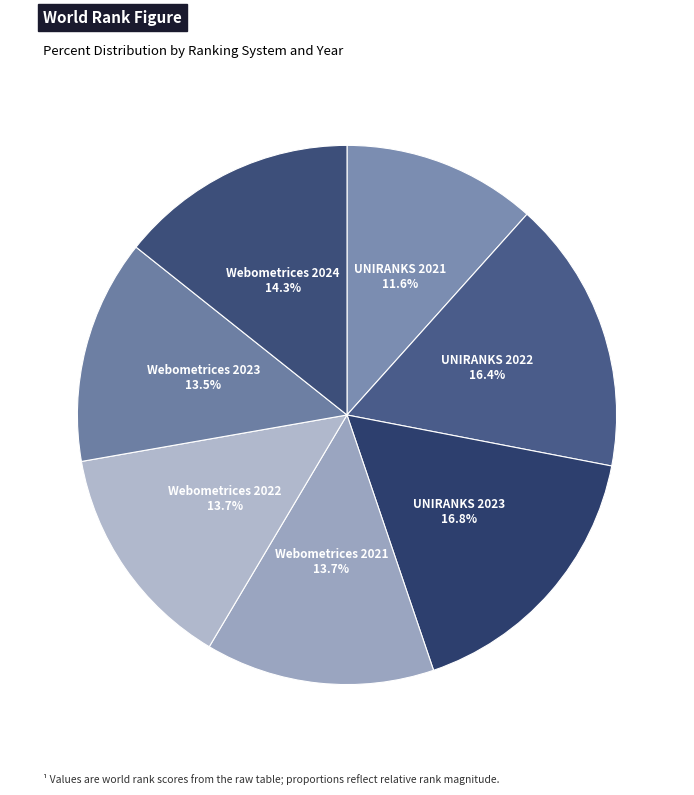

How many segments does this pie chart have?

7